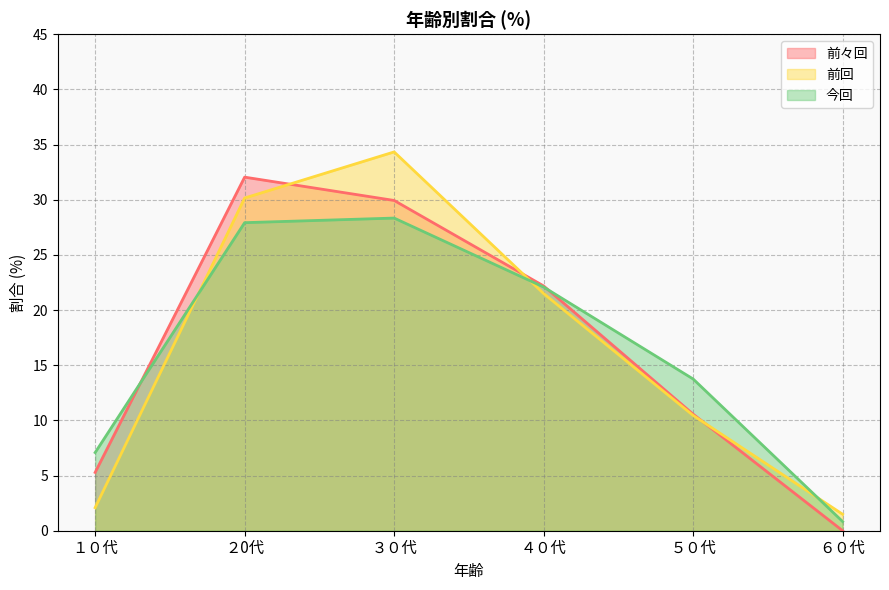

Count the number of categories in the chart.

6